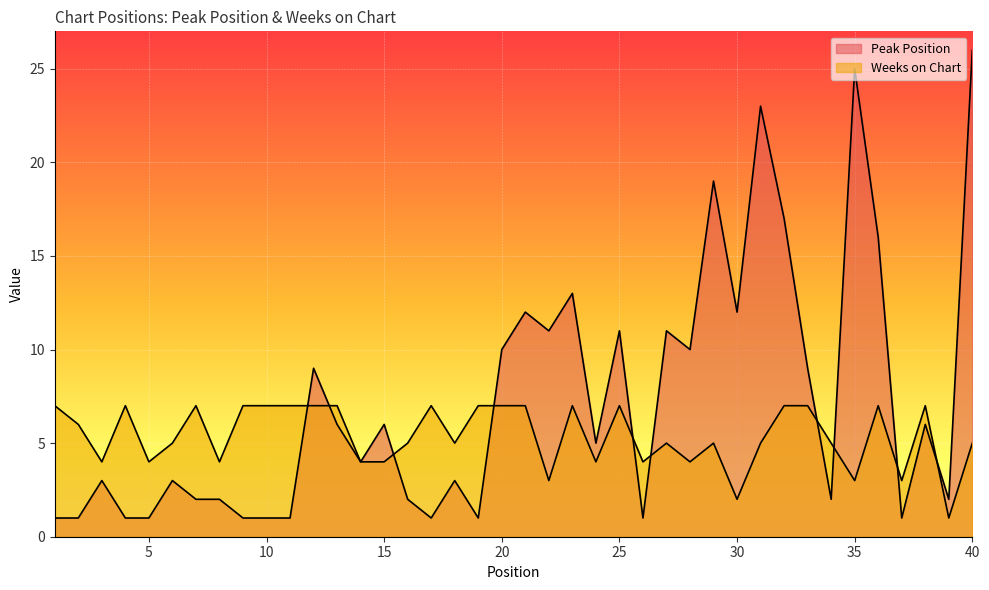

What are all the series names shown in the legend?

Peak Position, Weeks on Chart